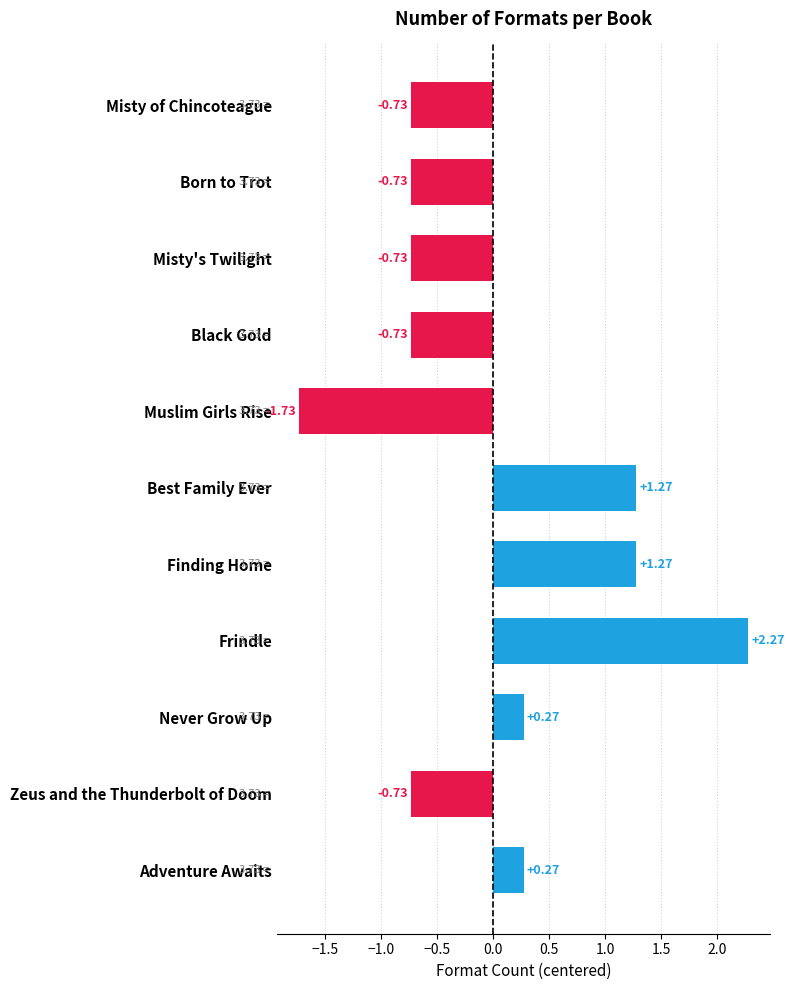

What is the difference between the second highest and minimum values?

3.0